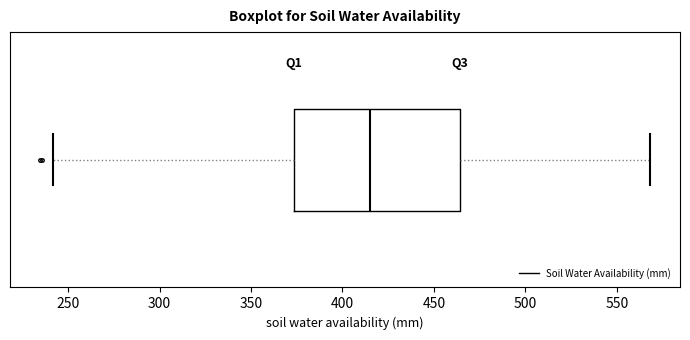

Where does the median line of the box sit on the x-axis? The values are not printed on the chart, so give them approximately, as read against the axis.

415